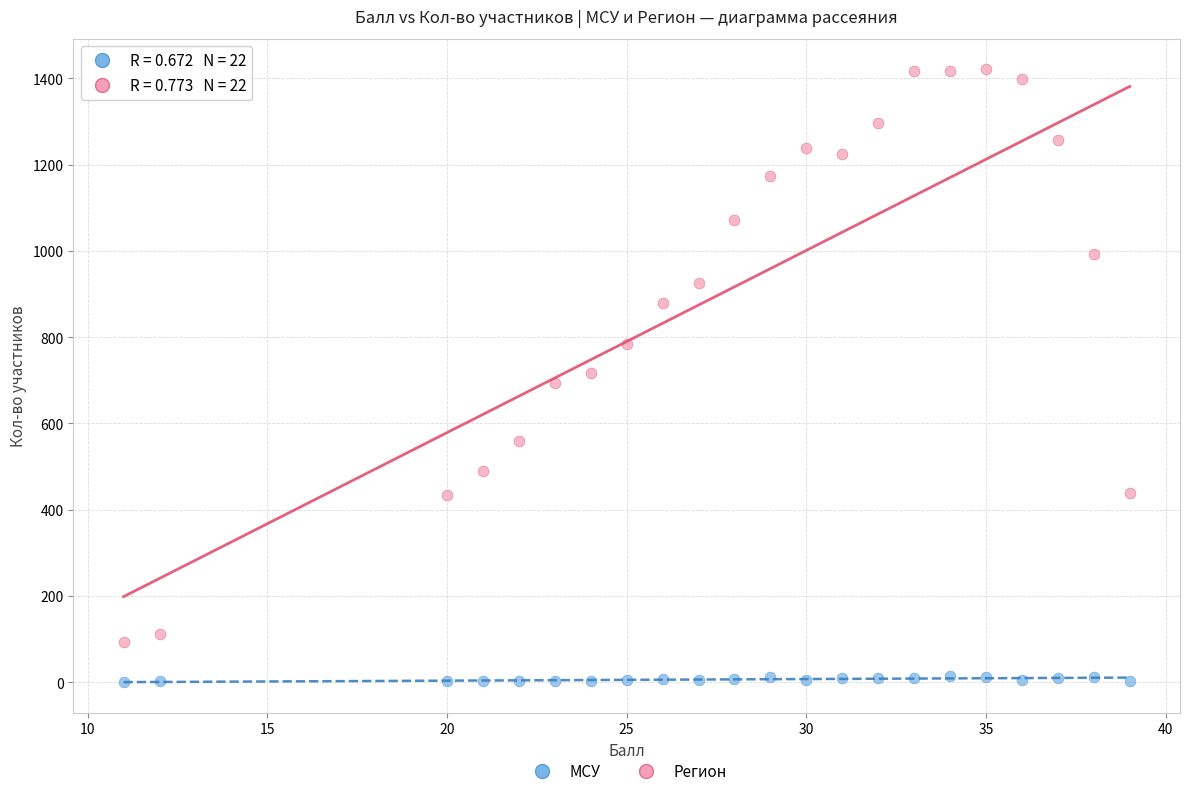

Which series contains the lowest Y value?

МСУ